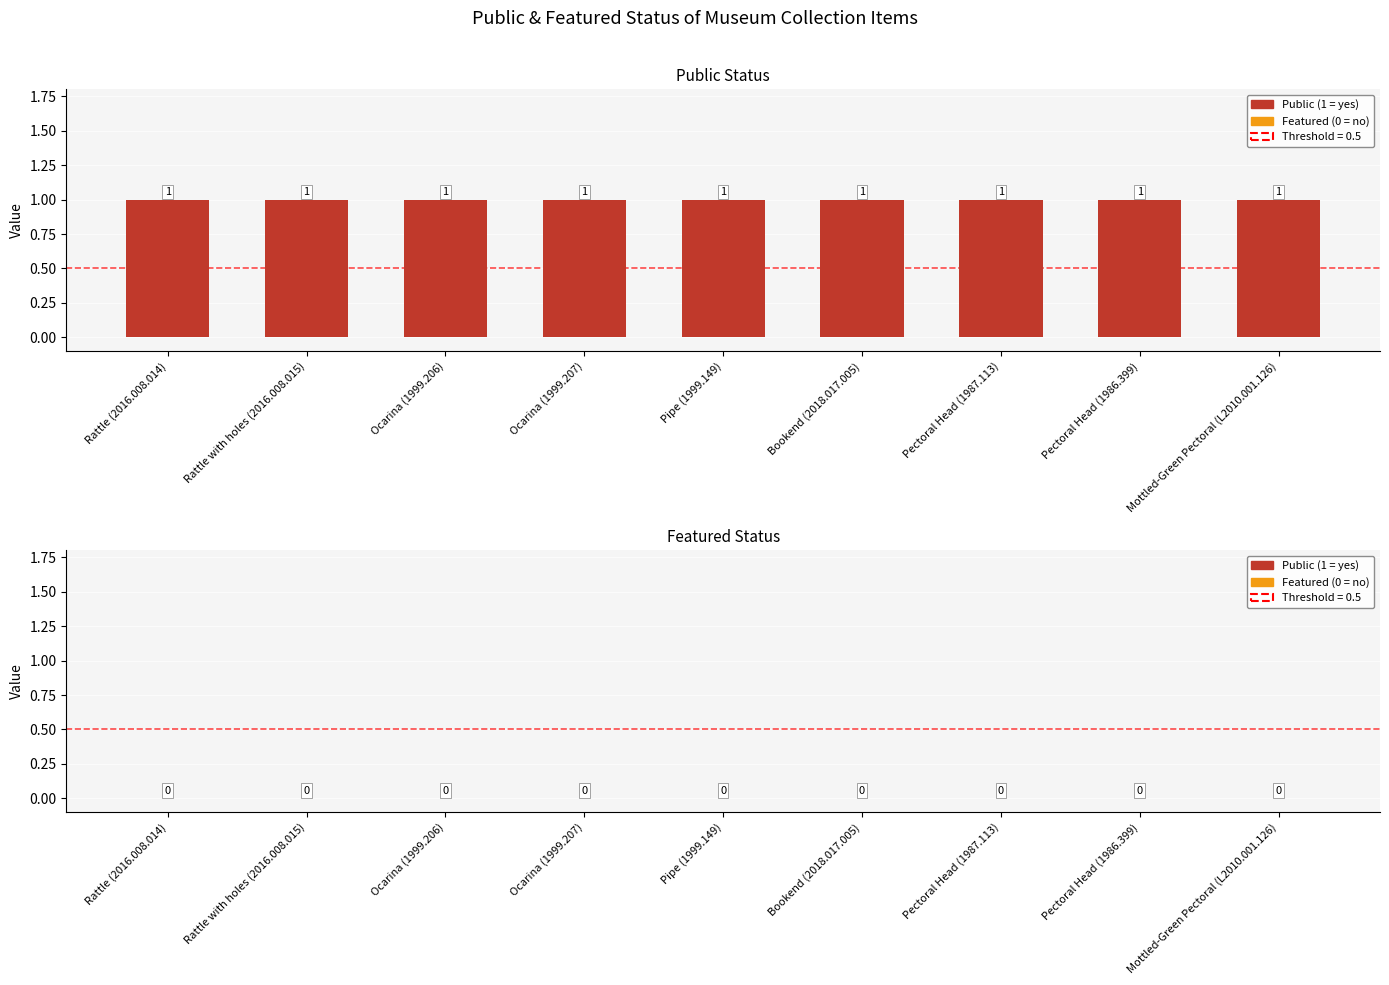

Are the bars grouped side by side (vs. stacked)?

Yes